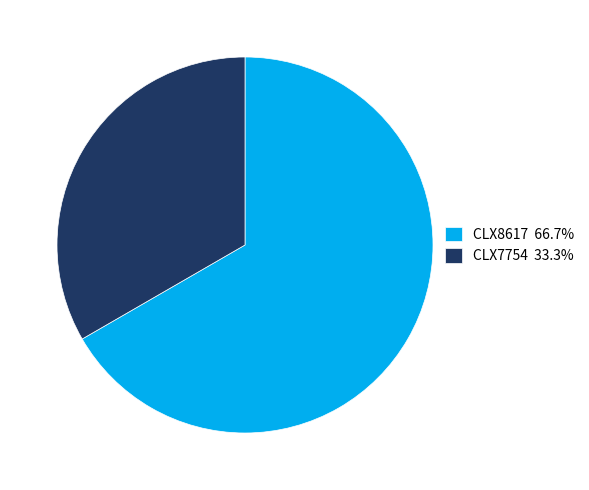

What is the smallest slice in the pie chart?

CLX7754